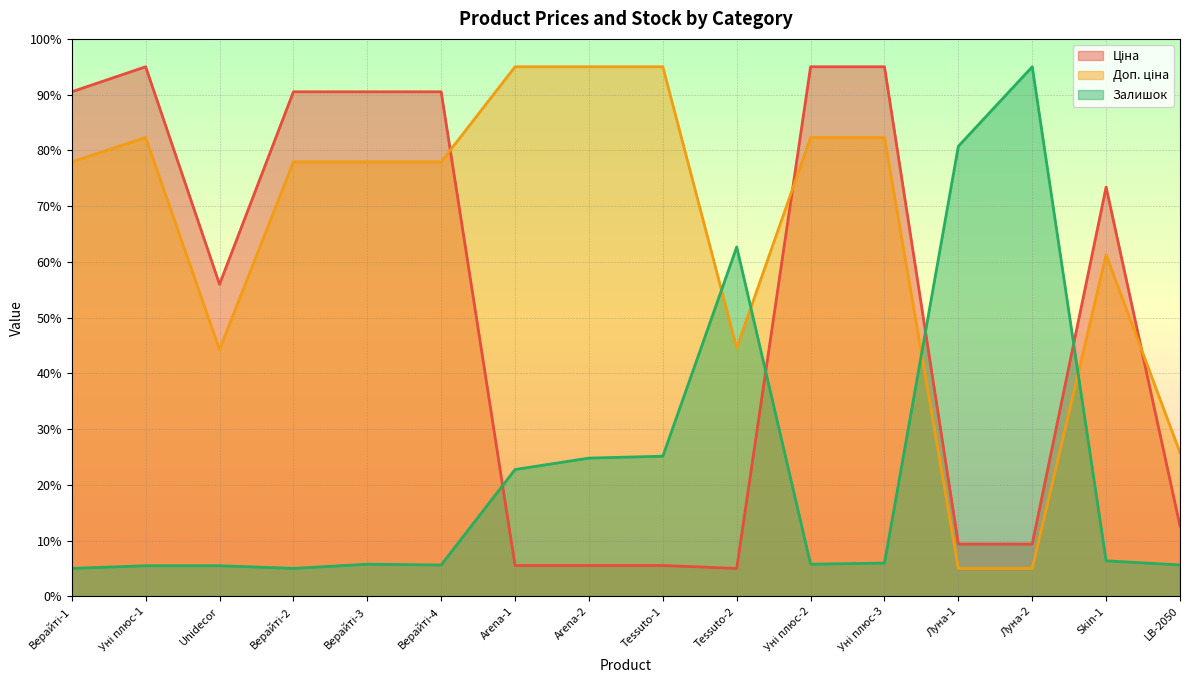

What position from the left is Tessuto-1?

9